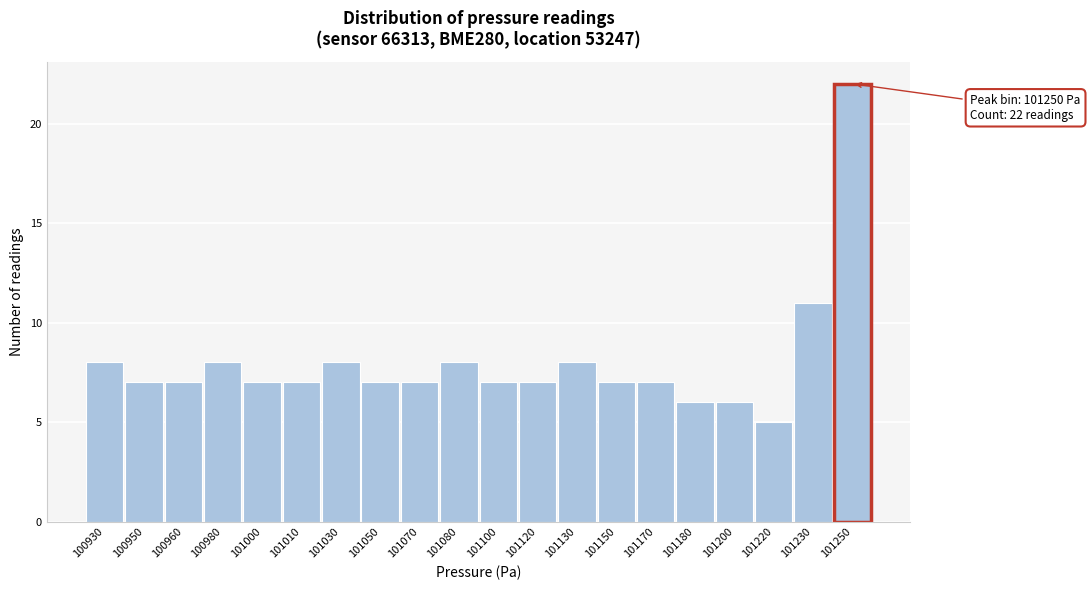

Reading right to left, list all the values displayed in this chart.

22	11	5	6	6	7	7	8	7	7	8	7	7	8	7	7	8	7	7	8